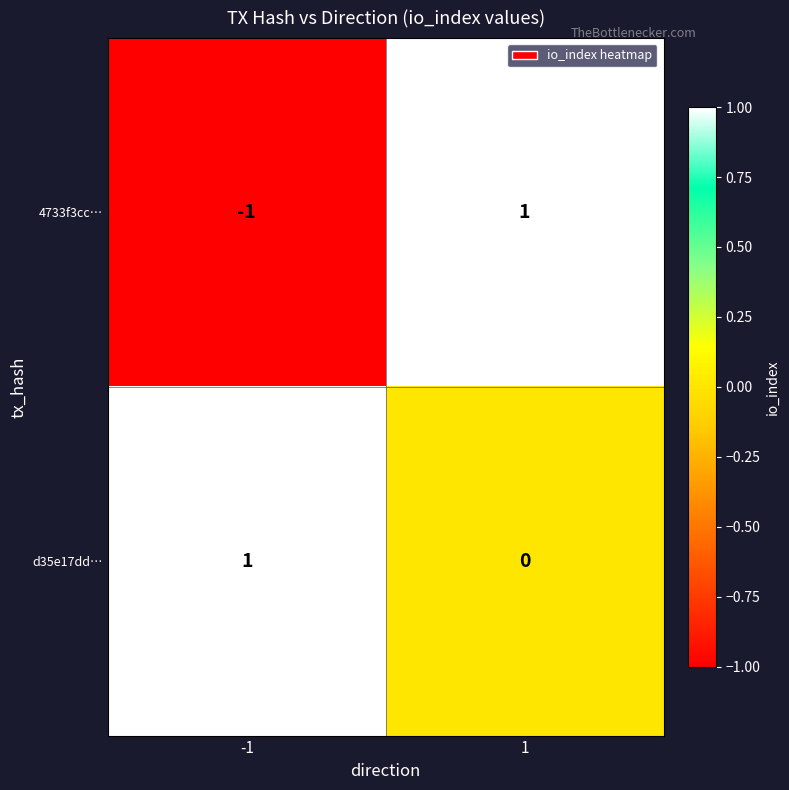

Rank the series at 1 from lowest to highest value.

d35e17dd…, 4733f3cc…